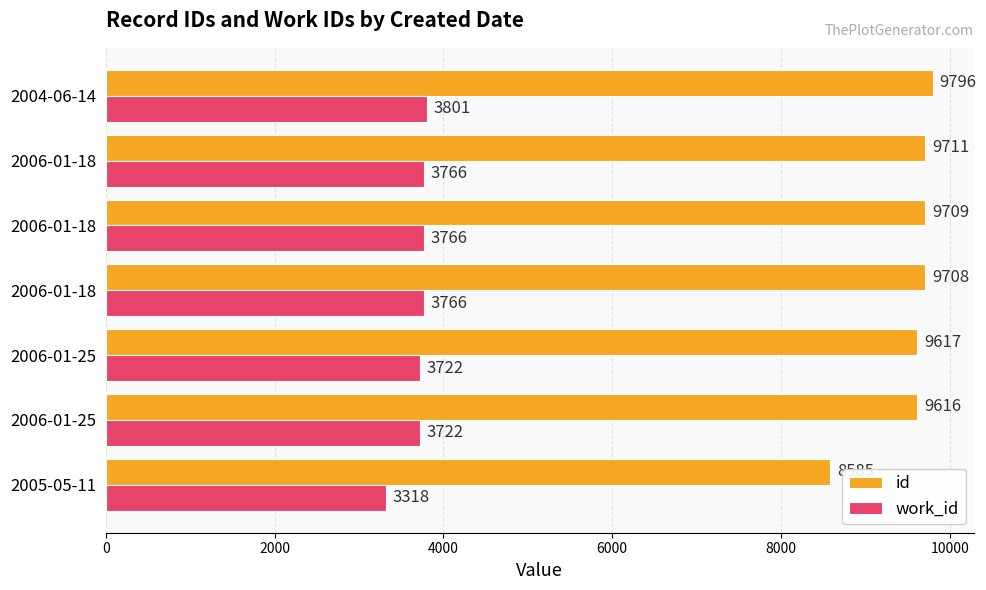

What is the maximum value shown in the chart?

9796